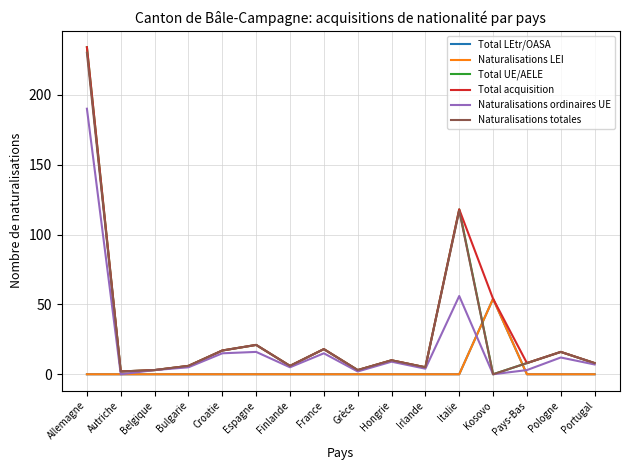

Where is Naturalisations LEI nearest to the value 27?

Allemagne